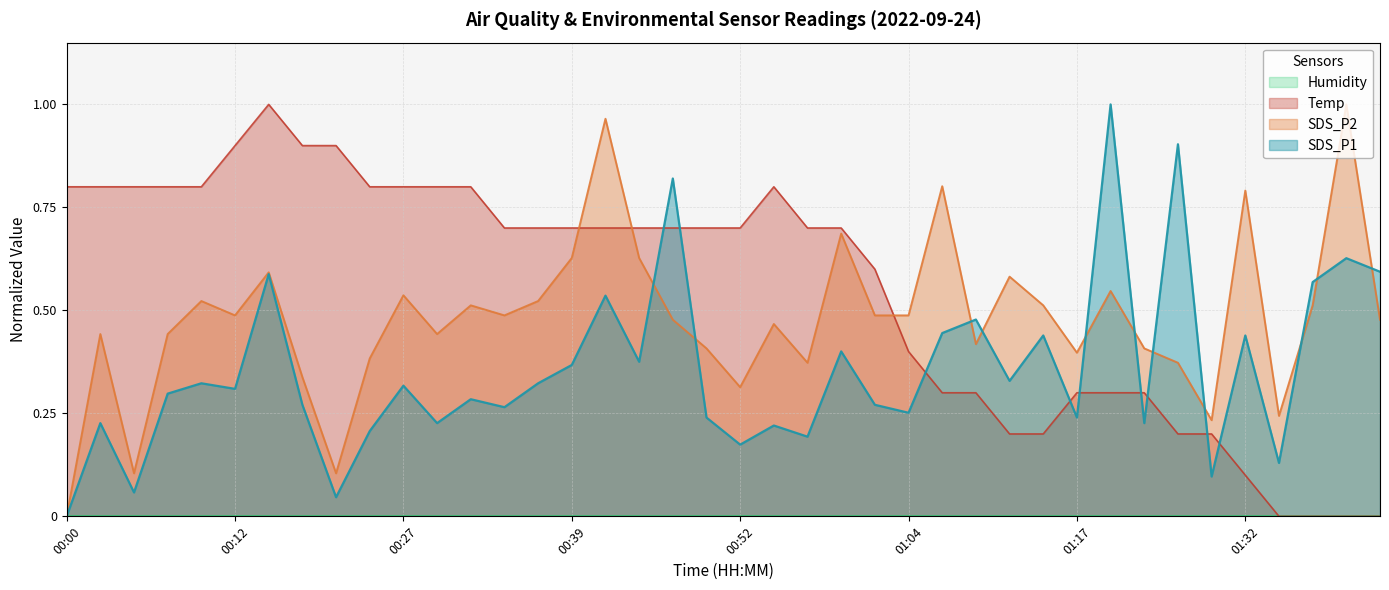

What is the value of the SDS_P1 point at the 10th from the left?

0.2